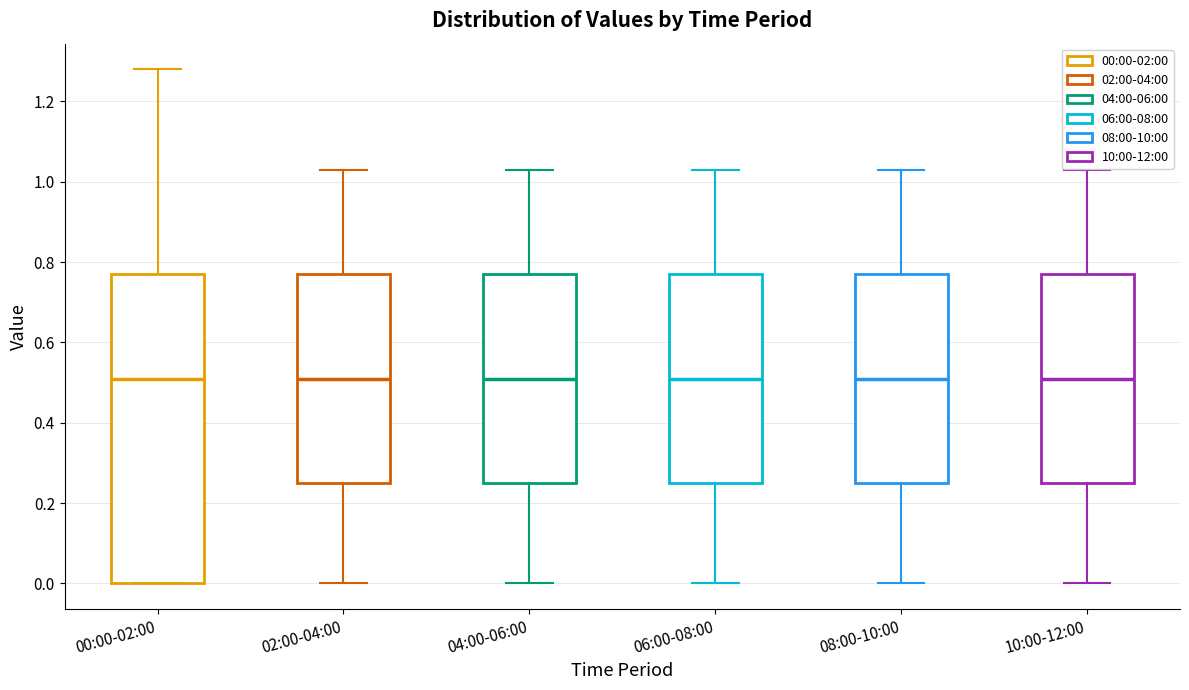

Reading left to right, transcribe this box plot: for each box, give where its median line is, the range the box spans, and where its two whiskers end, as read against the y-axis. The values are not printed on the chart, so give them approximately, as read against the axis.

00:00-02:00: median 0.52, box 0.00 to 0.78, whiskers 0.00 to 1.28
02:00-04:00: median 0.52, box 0.26 to 0.78, whiskers 0.00 to 1.04
04:00-06:00: median 0.52, box 0.26 to 0.78, whiskers 0.00 to 1.04
06:00-08:00: median 0.52, box 0.26 to 0.78, whiskers 0.00 to 1.04
08:00-10:00: median 0.52, box 0.26 to 0.78, whiskers 0.00 to 1.04
10:00-12:00: median 0.52, box 0.26 to 0.78, whiskers 0.00 to 1.04